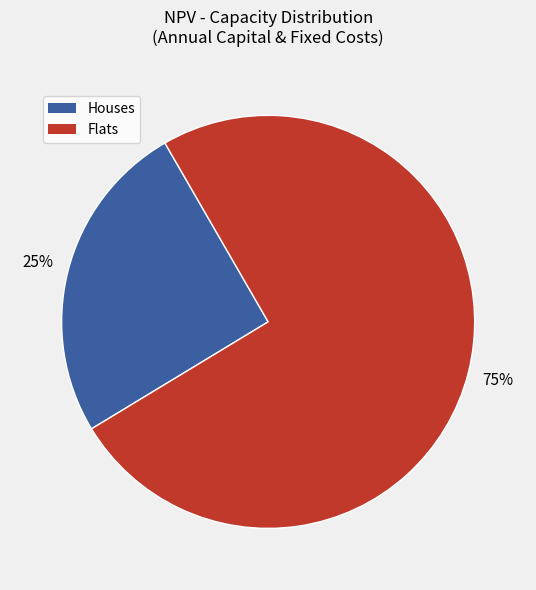

Is there any slice that represents more than half of the pie?

Yes